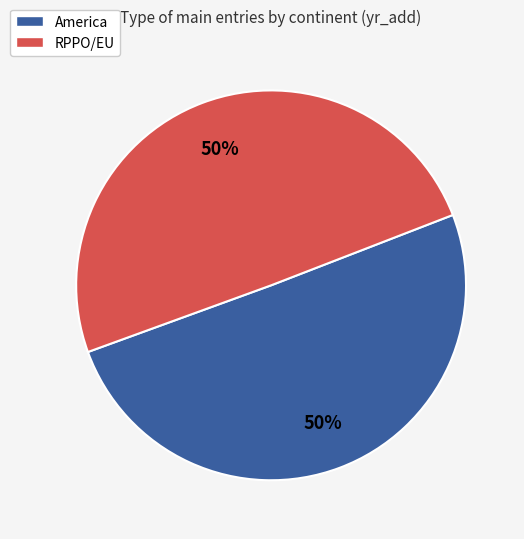

Combined, do America and RPPO/EU account for over 50%?

Yes